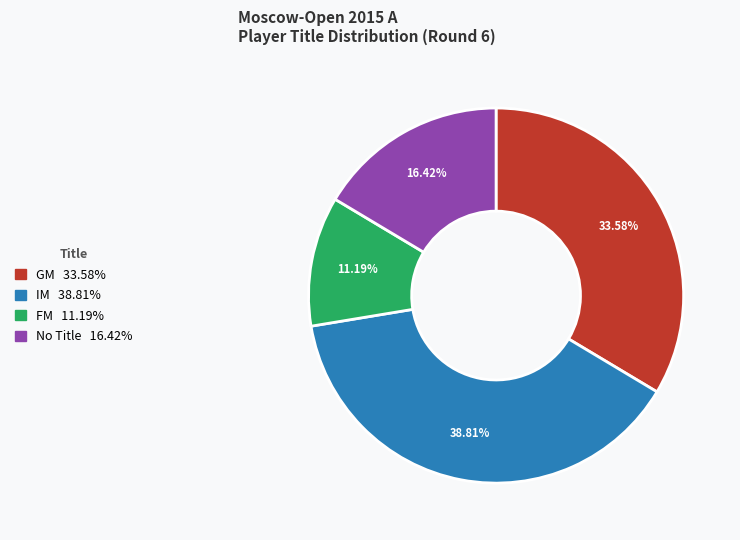

Is there a majority slice in this chart?

No